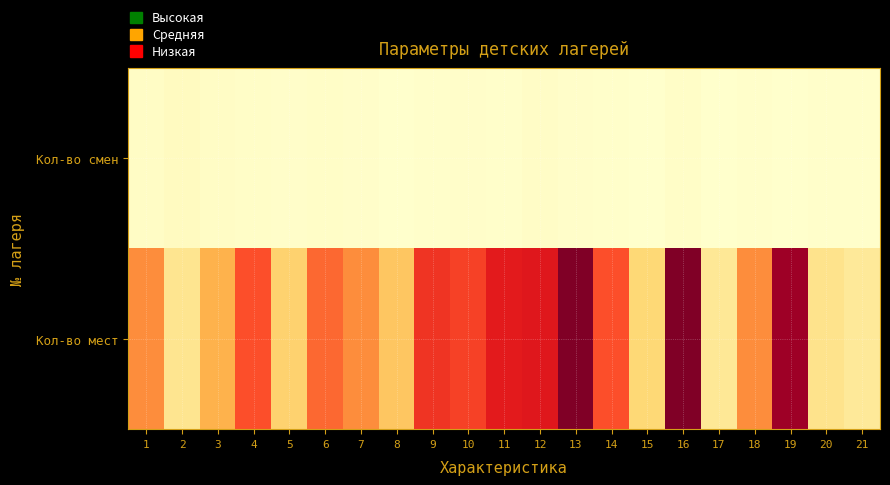

Which has a higher value, 11 or 6?

6